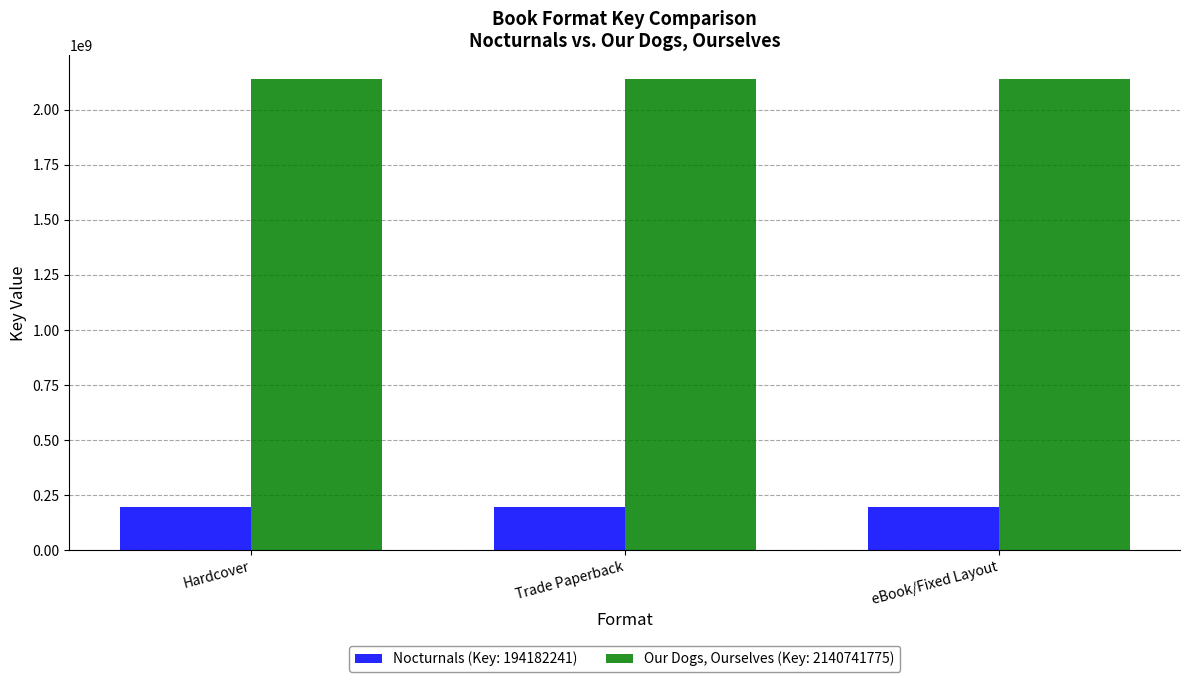

How many bars are there in total?

6